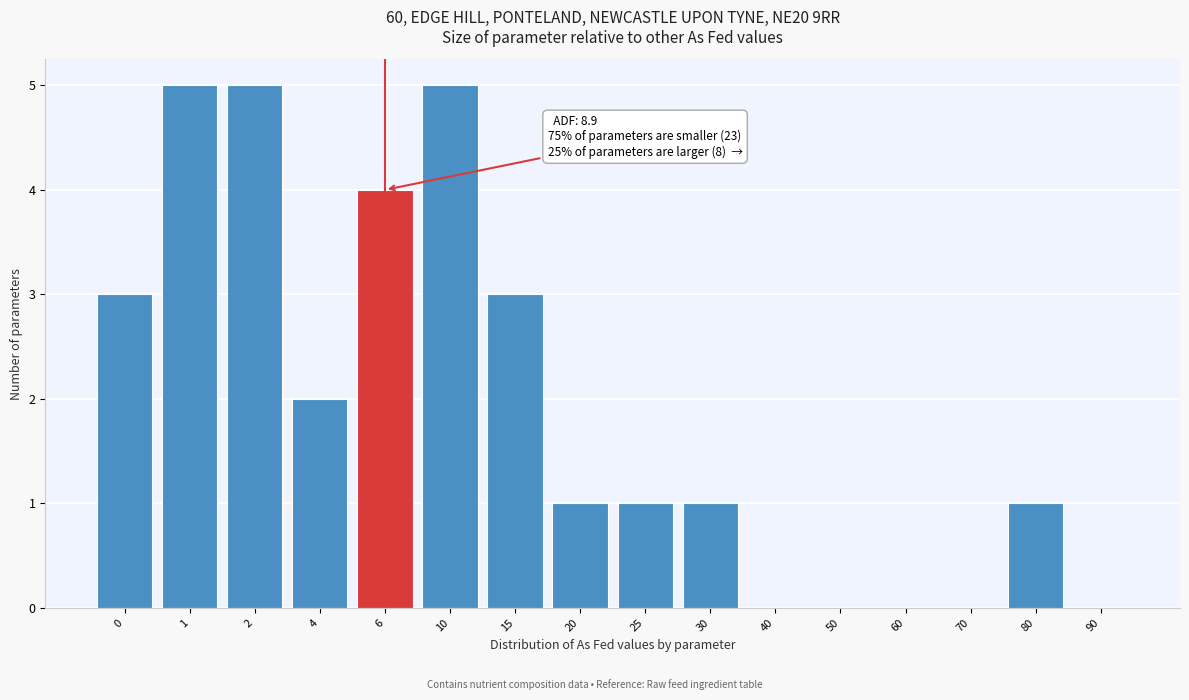

Reading left to right, what are all the values shown in this chart?

0=3	1=5	2=5	4=2	6=4	10=5	15=3	20=1	25=1	30=1	40=0	50=0	60=0	70=0	80=1	90=0